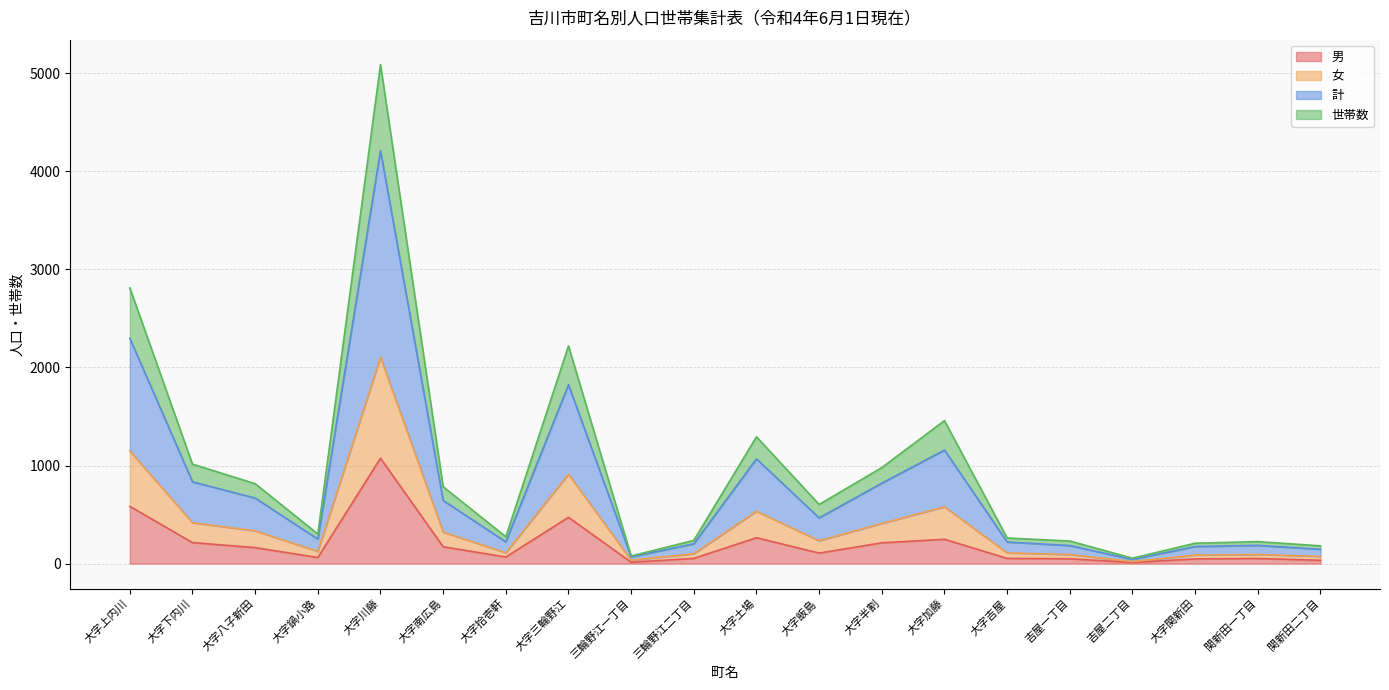

At which label does 世帯数 first exceed 466?

大字上内川